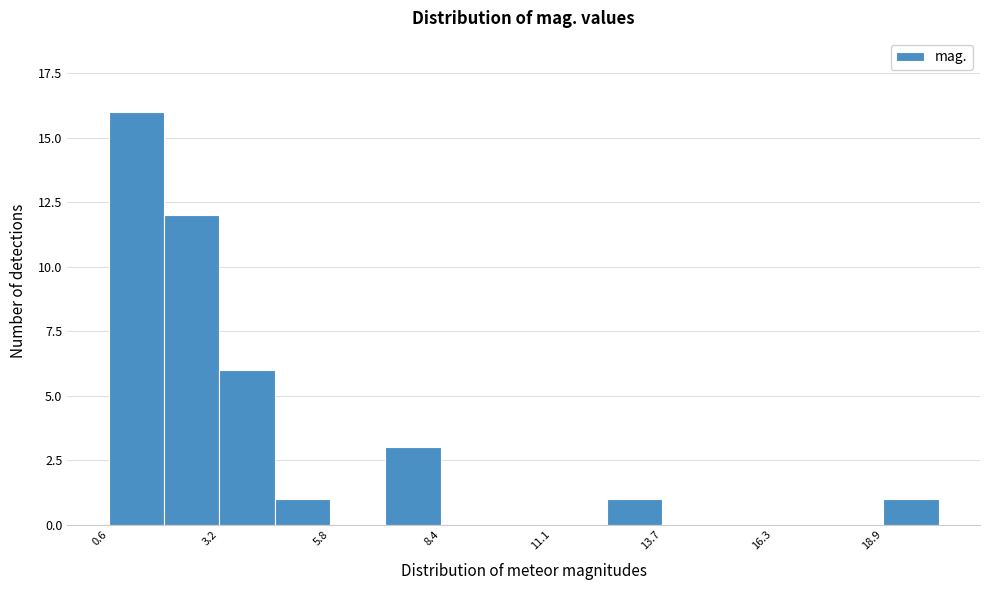

Around what value on the x-axis is the tallest bar? Give the approximate position of its centre, as read against the axis.

1.5